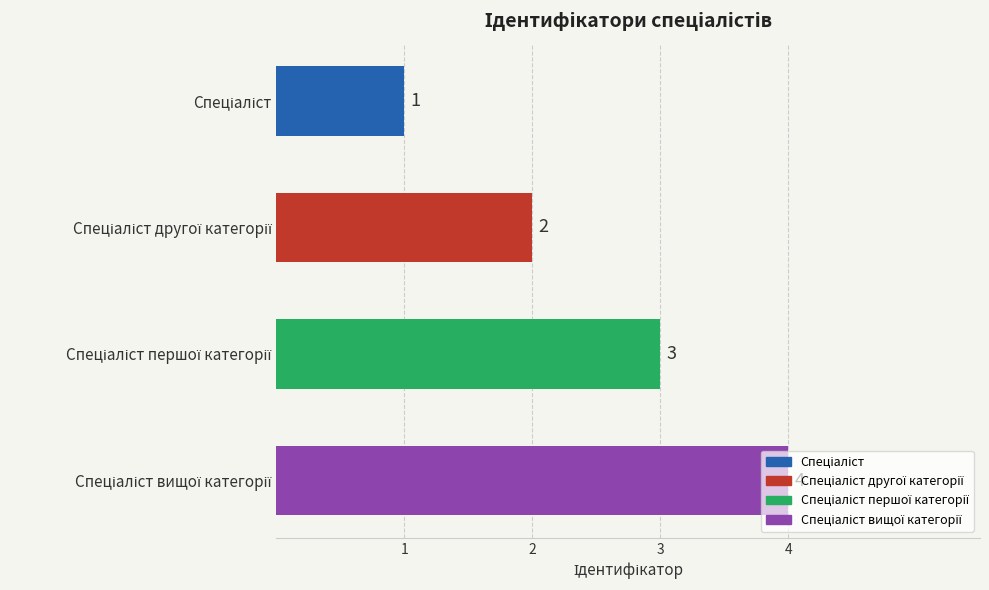

What is the greatest value displayed?

4